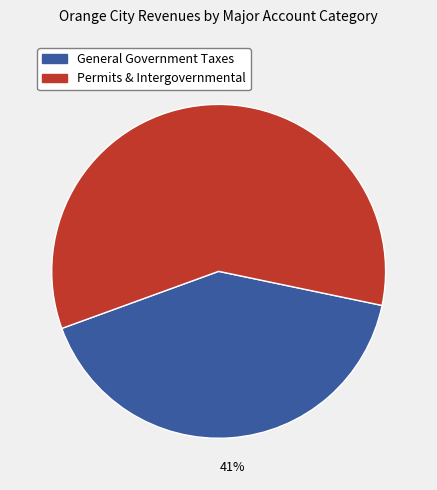

To the nearest percent, what is the difference between the largest and smallest slice percentages?

18%